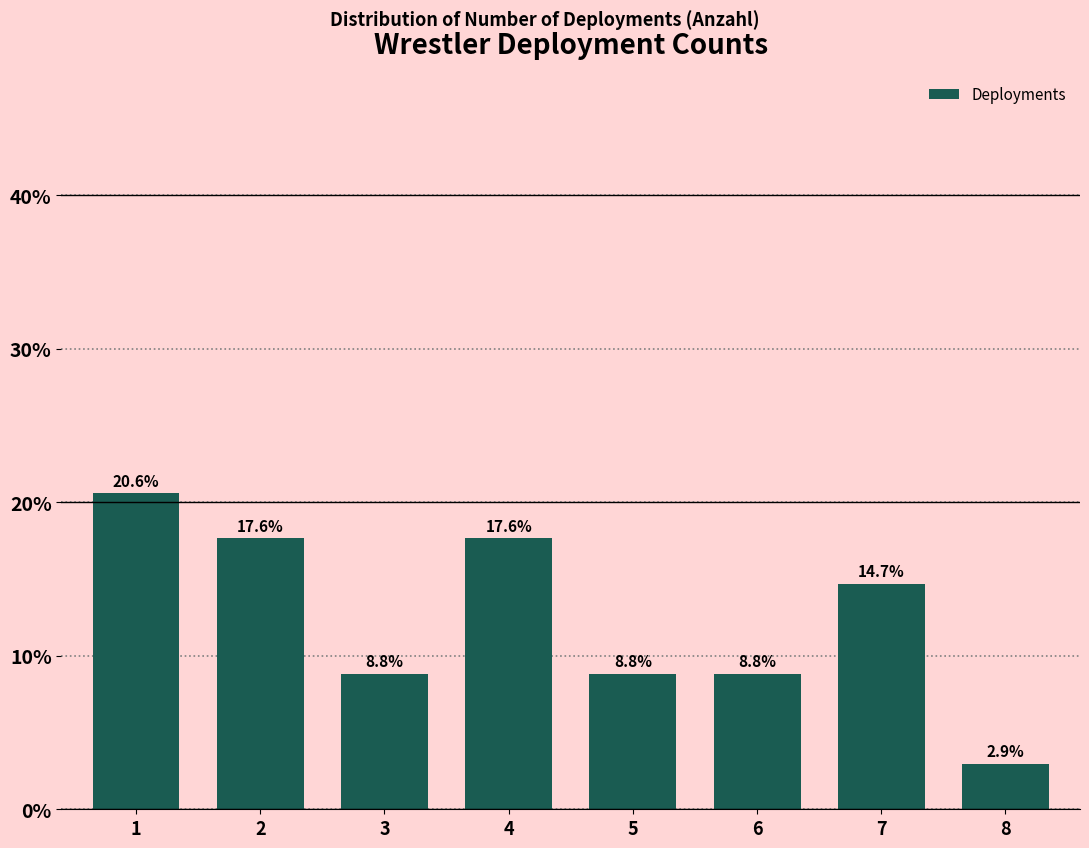

Reading right to left, transcribe all the data shown in this chart.

8=2.9	7=14.7	6=8.8	5=8.8	4=17.6	3=8.8	2=17.6	1=20.6